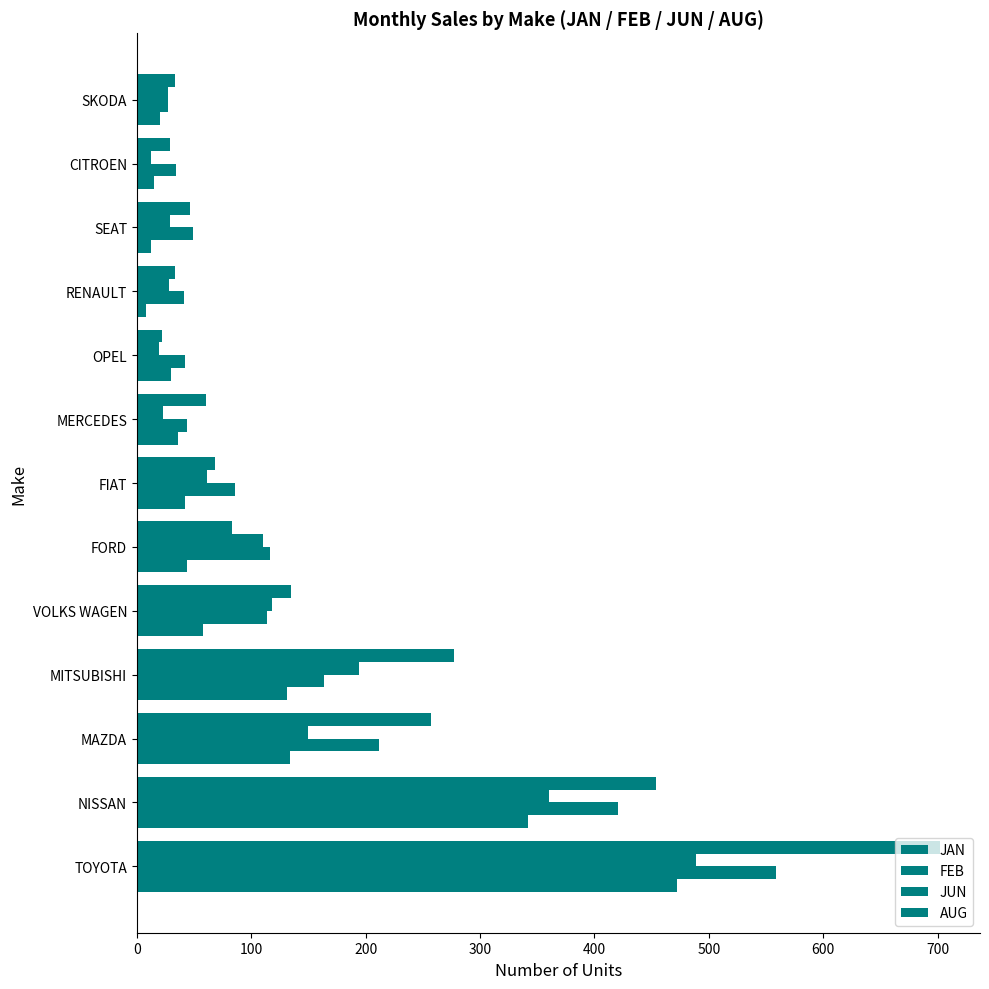

How many distinct data groups are displayed?

4